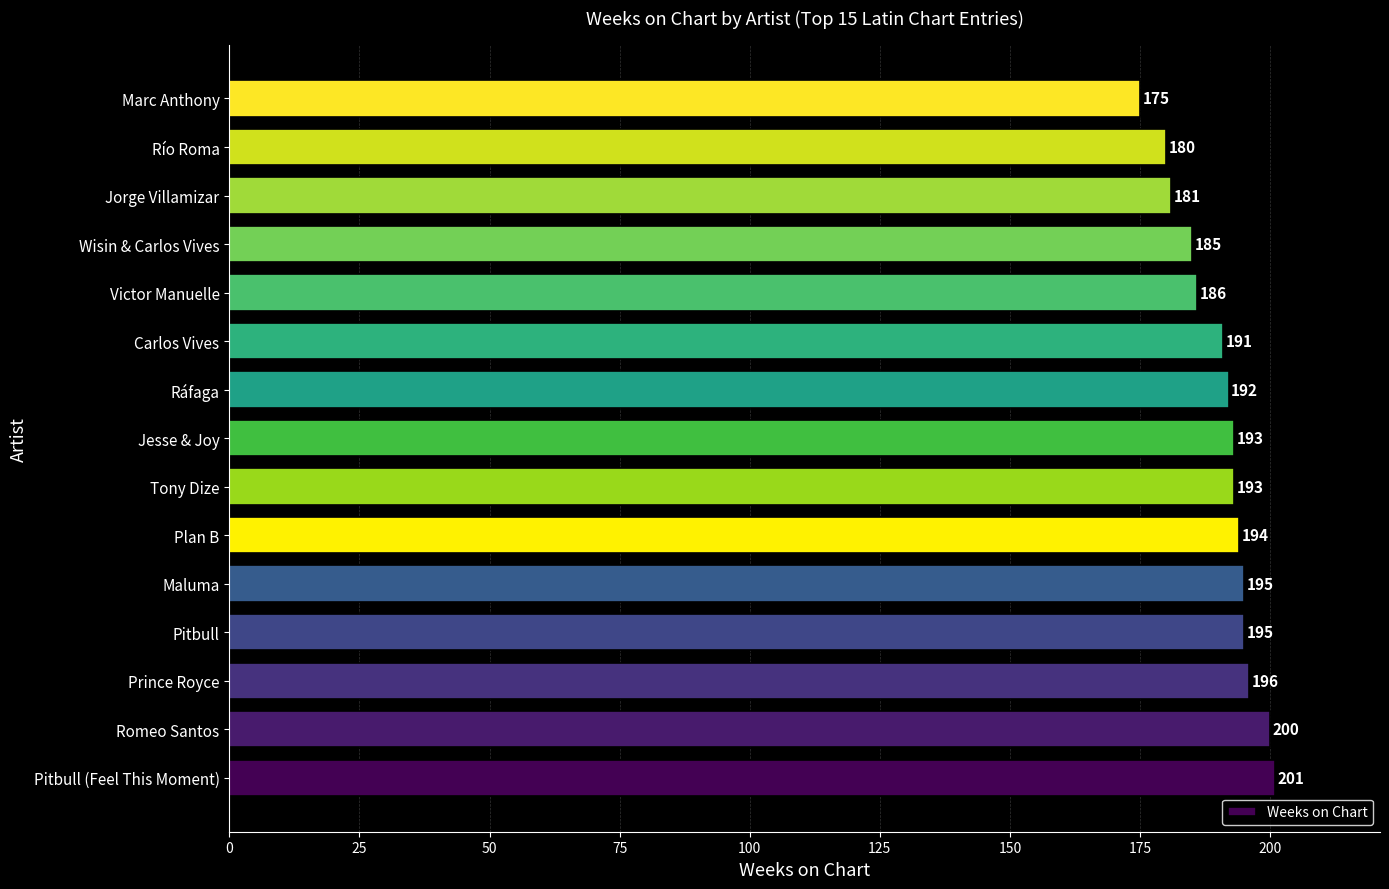

At which label is the value closest to 188?

Victor Manuelle